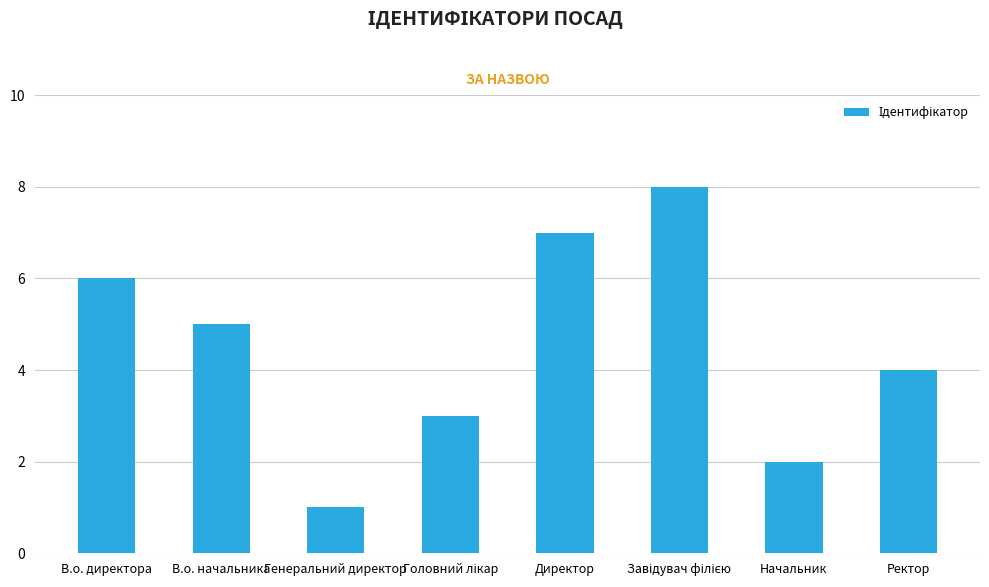

Reading right to left, transcribe all the data shown in this chart.

4	2	8	7	3	1	5	6